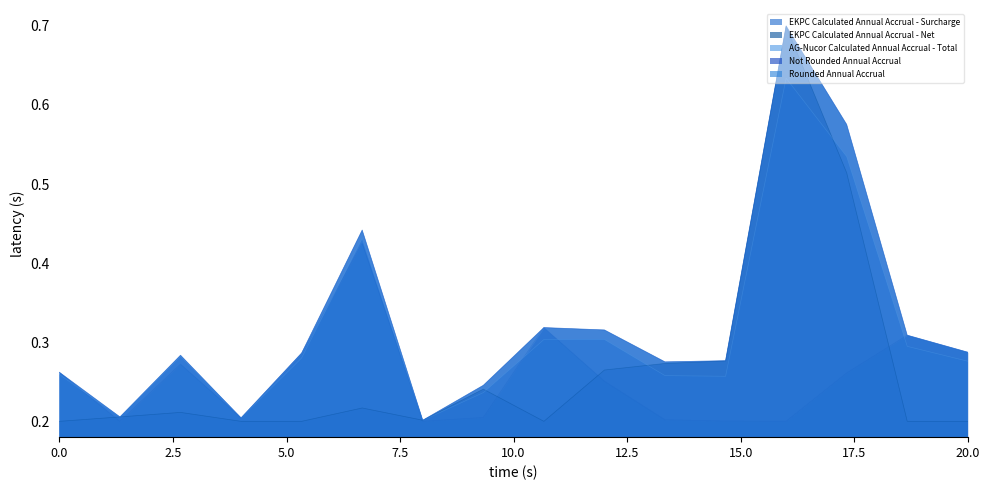

Reading left to right, transcribe all the data shown in this chart.

EKPC Calculated Annual Accrual - Surcharge: 0.3	0.2	0.3	0.2	0.3	0.4	0.2	0.2	0.3	0.3	0.2	0.2	0.2	0.3	0.3	0.3
EKPC Calculated Annual Accrual - Net: 0.2	0.2	0.2	0.2	0.2	0.2	0.2	0.2	0.2	0.3	0.3	0.3	0.7	0.5	0.2	0.2
AG-Nucor Calculated Annual Accrual - Total: 0.3	0.2	0.3	0.2	0.3	0.4	0.2	0.2	0.3	0.3	0.3	0.3	0.6	0.5	0.3	0.3
Not Rounded Annual Accrual: 0.3	0.2	0.3	0.2	0.3	0.4	0.2	0.2	0.3	0.3	0.3	0.3	0.7	0.6	0.3	0.3
Rounded Annual Accrual: 0.3	0.2	0.3	0.2	0.3	0.4	0.2	0.2	0.3	0.3	0.3	0.3	0.7	0.6	0.3	0.3